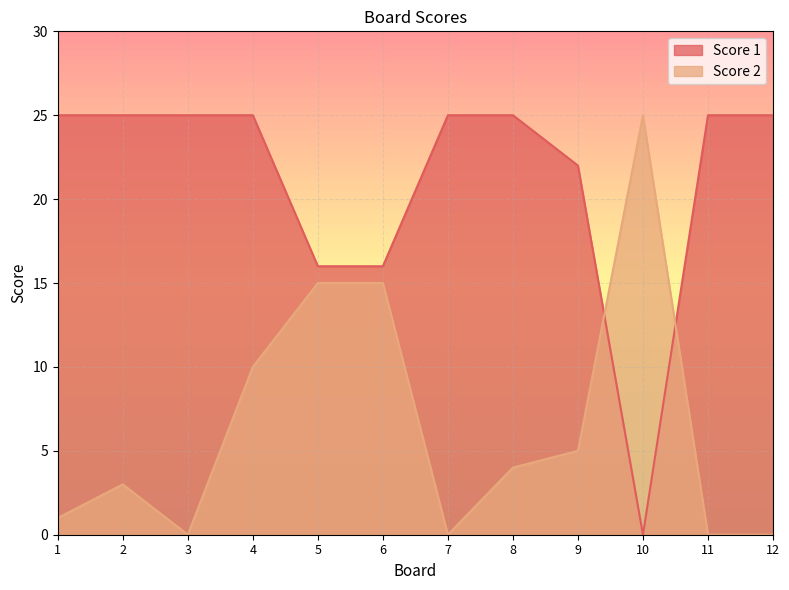

Which category has the lowest value across all series?

10